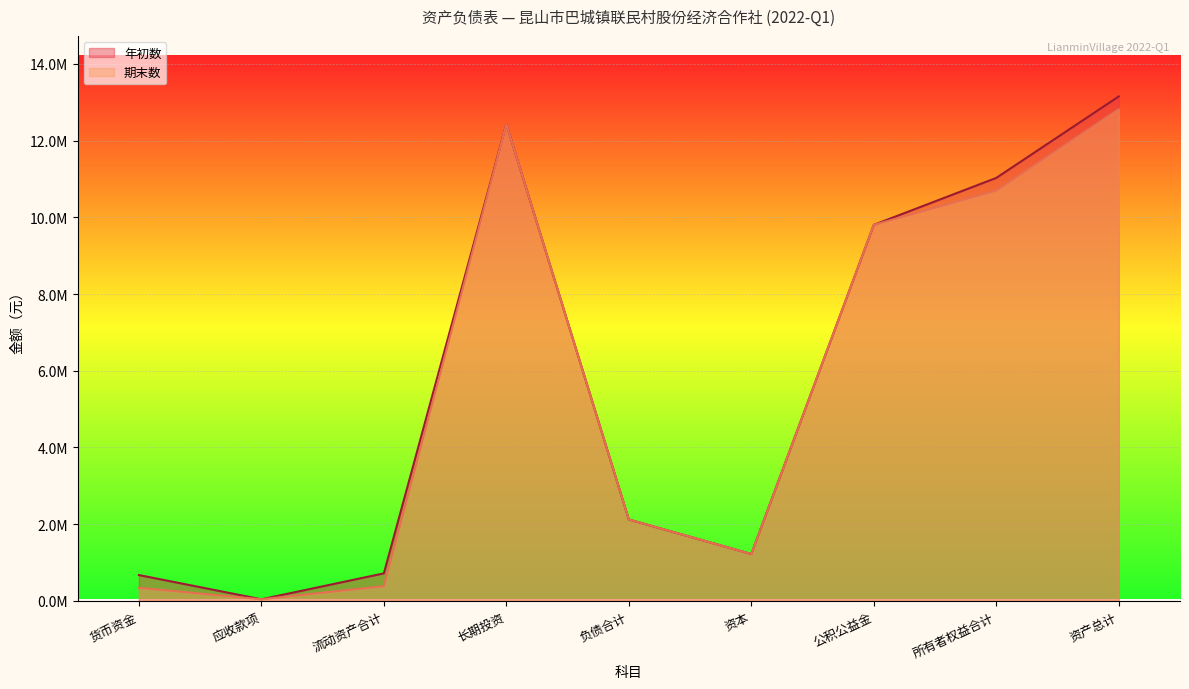

True or false: 年初数 and 期末数 intersect in this chart.

False